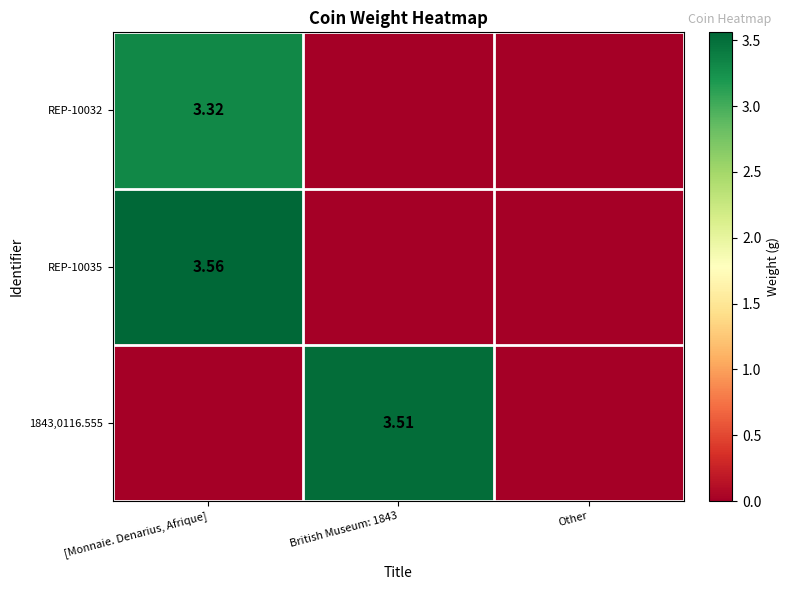

Which has a higher value, Other or British Museum: 1843?

Other